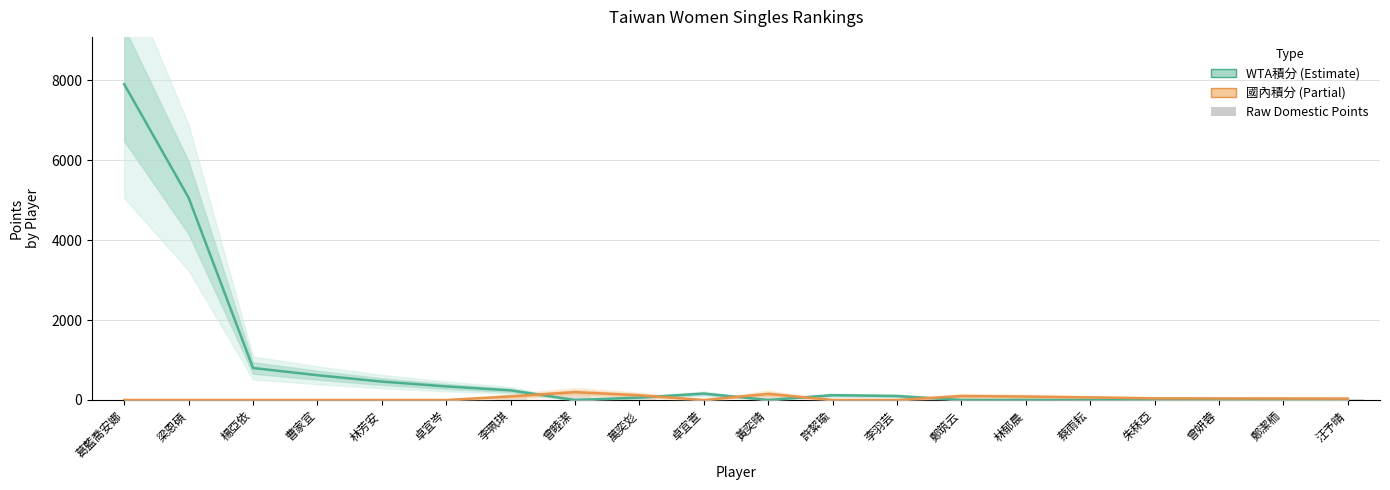

What is the label of the 3rd bar from the left?

楊亞依